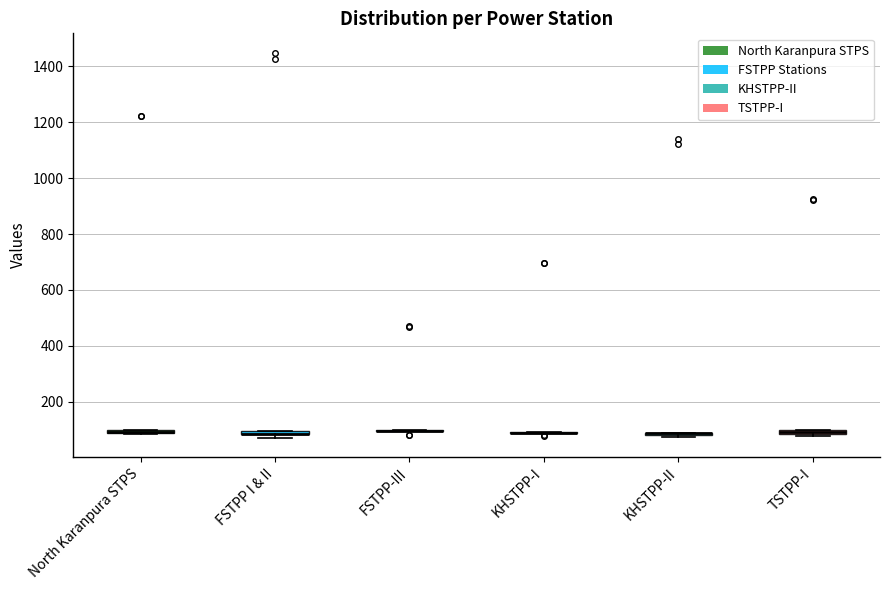

Where is the upper edge of the box for TSTPP-I on the y-axis? The values are not printed on the chart, so give them approximately, as read against the axis.

100